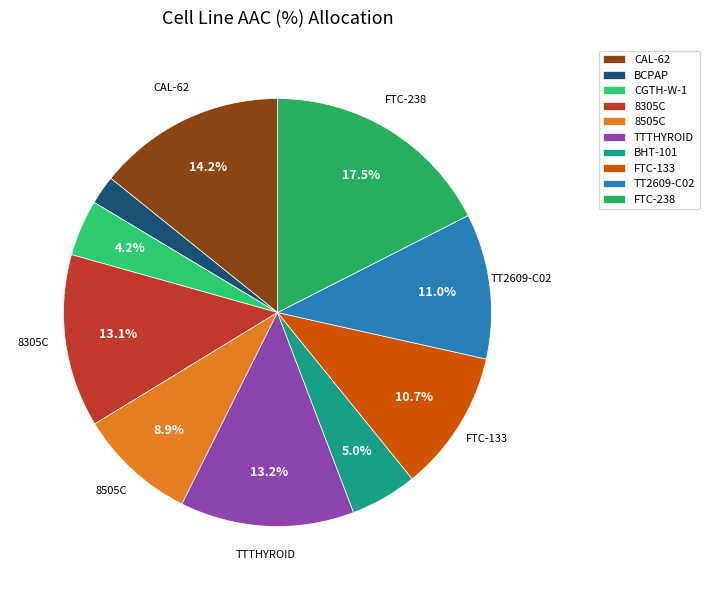

What percentage is NOT represented by 8305C?

86.9%